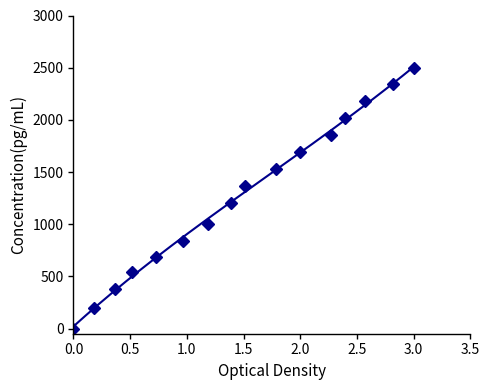

Between 42.517 and 41.067, which is larger?

42.517